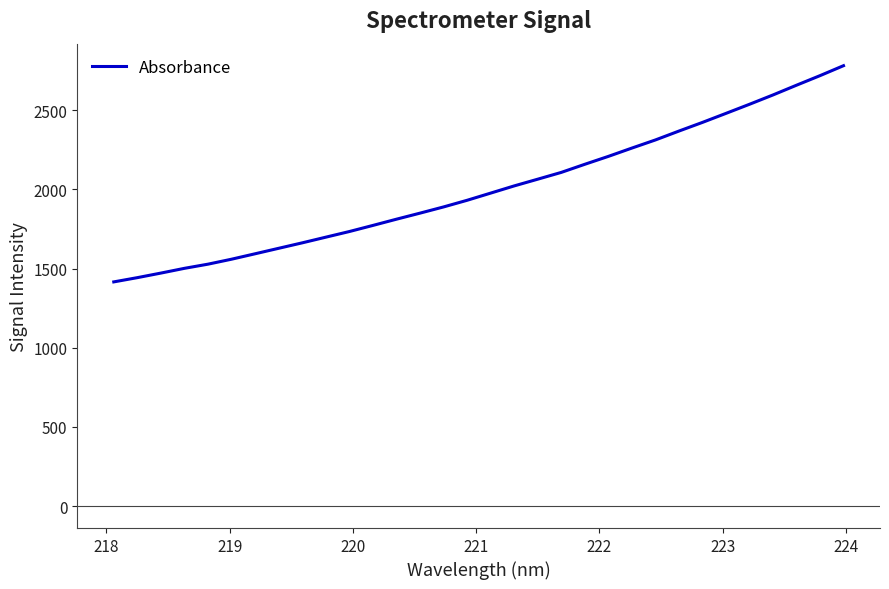

Is this an area chart (filled region under the line)?

No